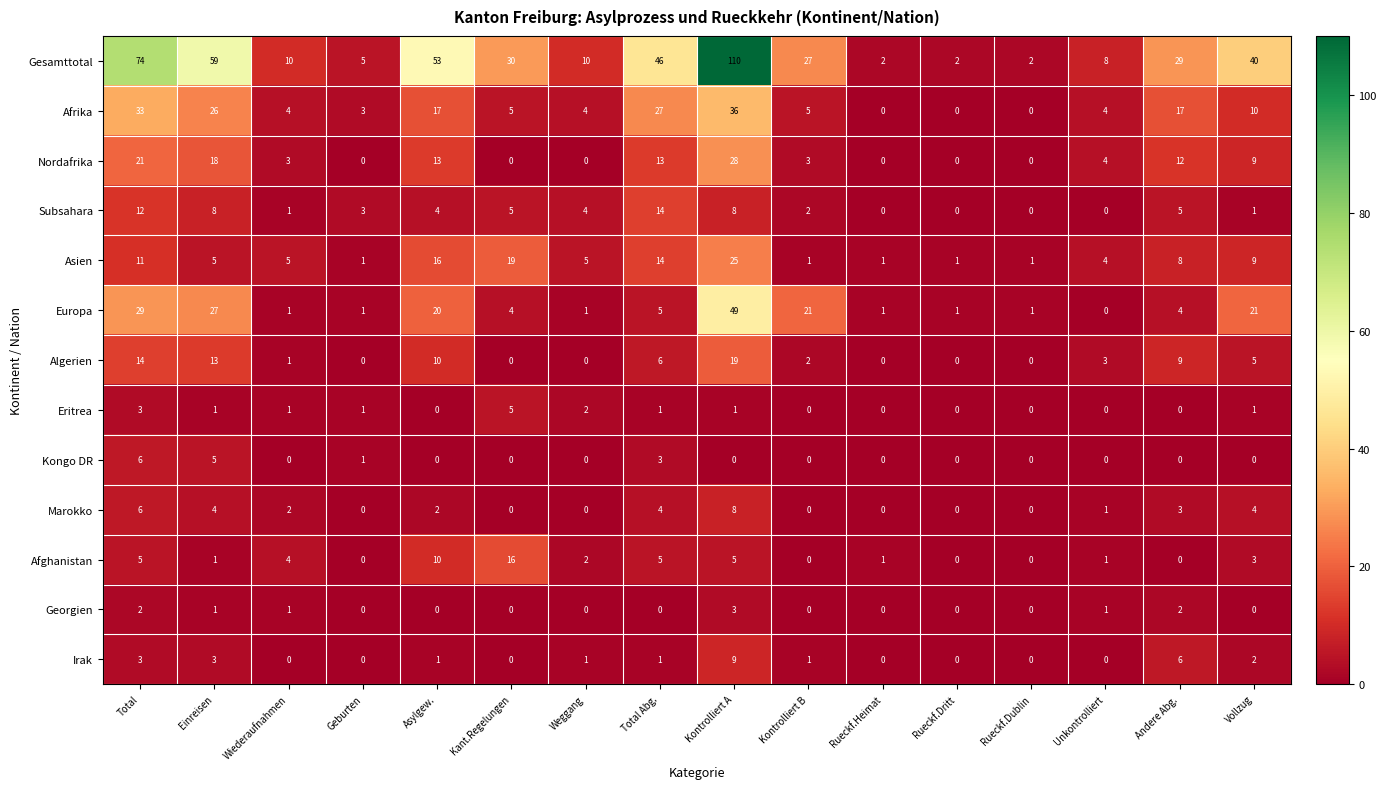

Which series has the largest total across all categories?

Gesamttotal